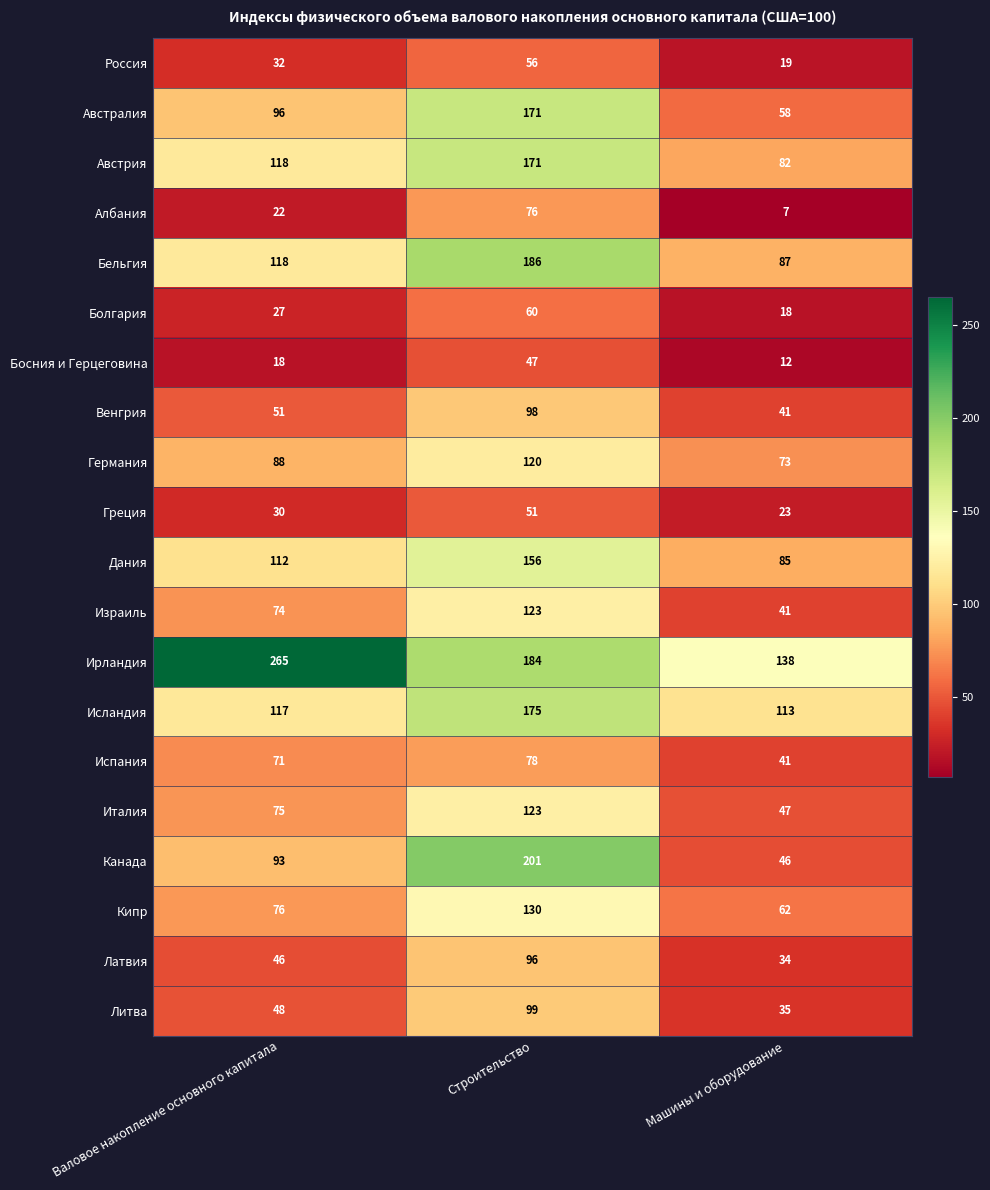

True or false: Канада has a value of 125 at Валовое накопление основного капитала.

False